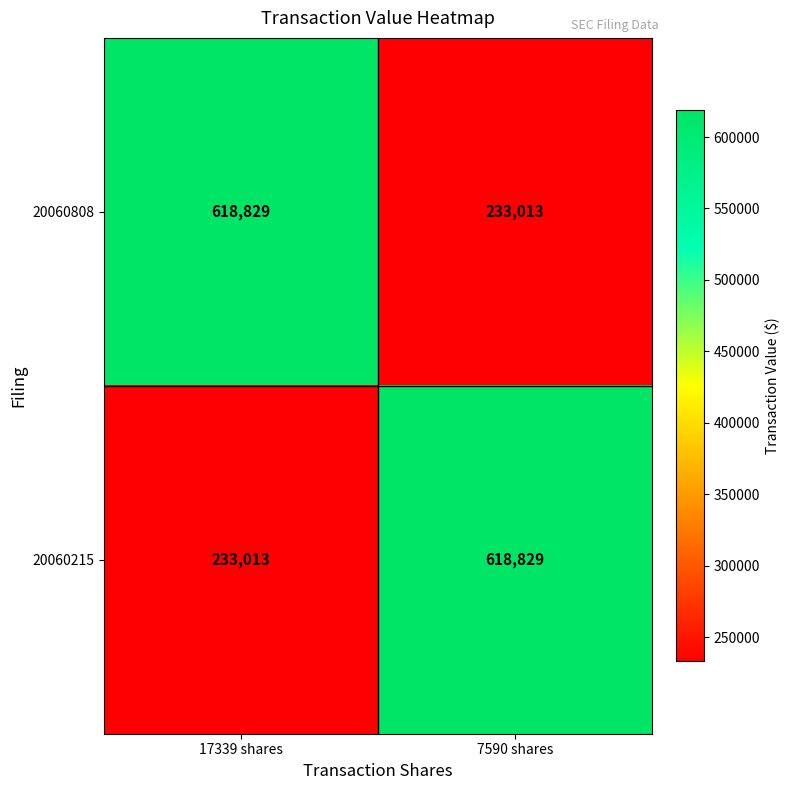

Reading right to left, extract all data points from this chart.

20060808: 7590 shares=233013	17339 shares=618829
20060215: 7590 shares=618829	17339 shares=233013